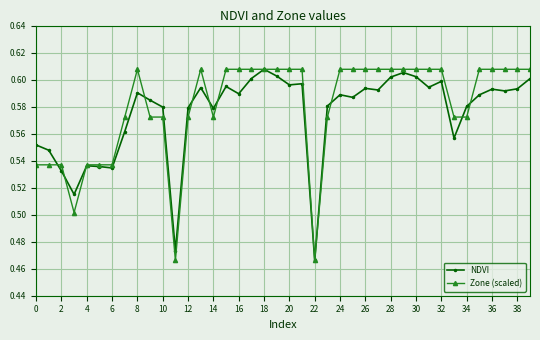

Count the NDVI values in the range 0 to 1.

40